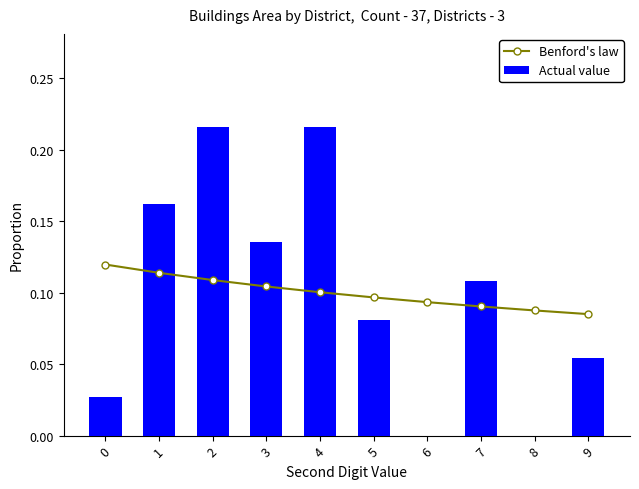

At which label is Benford's law closest to 0?

9